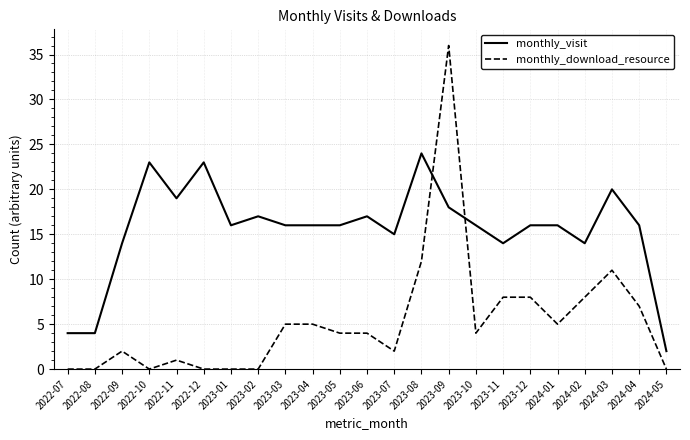

How many distinct data groups are displayed?

2